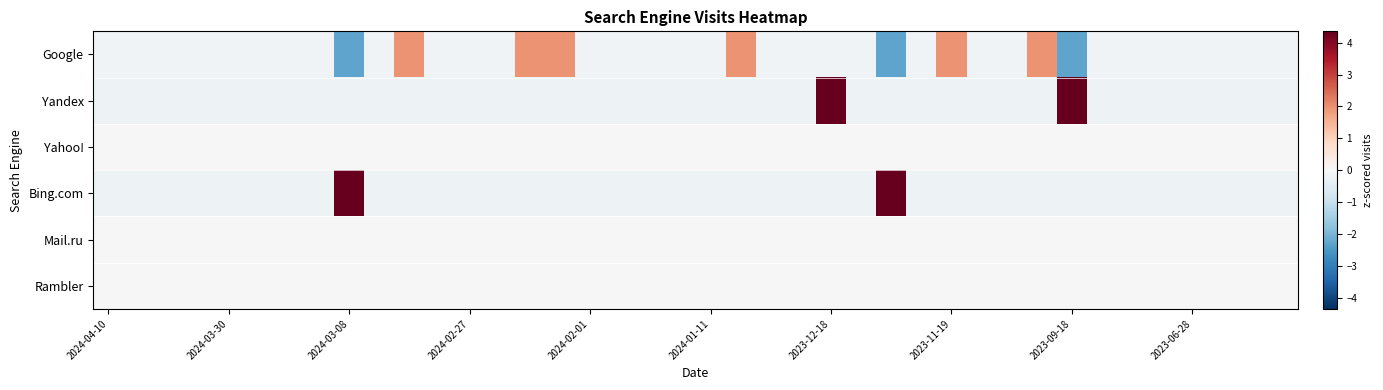

Reading right to left, transcribe all the data shown in this chart.

Google: -0.2	-0.2	-0.2	-0.2	-0.2	-0.2	-0.2	-2.3	2.0	-0.2	-0.2	2.0	-0.2	-2.3	-0.2	-0.2	-0.2	-0.2	2.0	-0.2	-0.2	-0.2	-0.2	-0.2	2.0	2.0	-0.2	-0.2	-0.2	2.0	-0.2	-2.3	-0.2	-0.2	-0.2	-0.2	-0.2	-0.2	-0.2	-0.2
Yandex: -0.2	-0.2	-0.2	-0.2	-0.2	-0.2	-0.2	4.4	-0.2	-0.2	-0.2	-0.2	-0.2	-0.2	-0.2	4.4	-0.2	-0.2	-0.2	-0.2	-0.2	-0.2	-0.2	-0.2	-0.2	-0.2	-0.2	-0.2	-0.2	-0.2	-0.2	-0.2	-0.2	-0.2	-0.2	-0.2	-0.2	-0.2	-0.2	-0.2
Yahoo!: 0.0	0.0	0.0	0.0	0.0	0.0	0.0	0.0	0.0	0.0	0.0	0.0	0.0	0.0	0.0	0.0	0.0	0.0	0.0	0.0	0.0	0.0	0.0	0.0	0.0	0.0	0.0	0.0	0.0	0.0	0.0	0.0	0.0	0.0	0.0	0.0	0.0	0.0	0.0	0.0
Bing.com: -0.2	-0.2	-0.2	-0.2	-0.2	-0.2	-0.2	-0.2	-0.2	-0.2	-0.2	-0.2	-0.2	4.4	-0.2	-0.2	-0.2	-0.2	-0.2	-0.2	-0.2	-0.2	-0.2	-0.2	-0.2	-0.2	-0.2	-0.2	-0.2	-0.2	-0.2	4.4	-0.2	-0.2	-0.2	-0.2	-0.2	-0.2	-0.2	-0.2
Mail.ru: 0.0	0.0	0.0	0.0	0.0	0.0	0.0	0.0	0.0	0.0	0.0	0.0	0.0	0.0	0.0	0.0	0.0	0.0	0.0	0.0	0.0	0.0	0.0	0.0	0.0	0.0	0.0	0.0	0.0	0.0	0.0	0.0	0.0	0.0	0.0	0.0	0.0	0.0	0.0	0.0
Rambler: 0.0	0.0	0.0	0.0	0.0	0.0	0.0	0.0	0.0	0.0	0.0	0.0	0.0	0.0	0.0	0.0	0.0	0.0	0.0	0.0	0.0	0.0	0.0	0.0	0.0	0.0	0.0	0.0	0.0	0.0	0.0	0.0	0.0	0.0	0.0	0.0	0.0	0.0	0.0	0.0